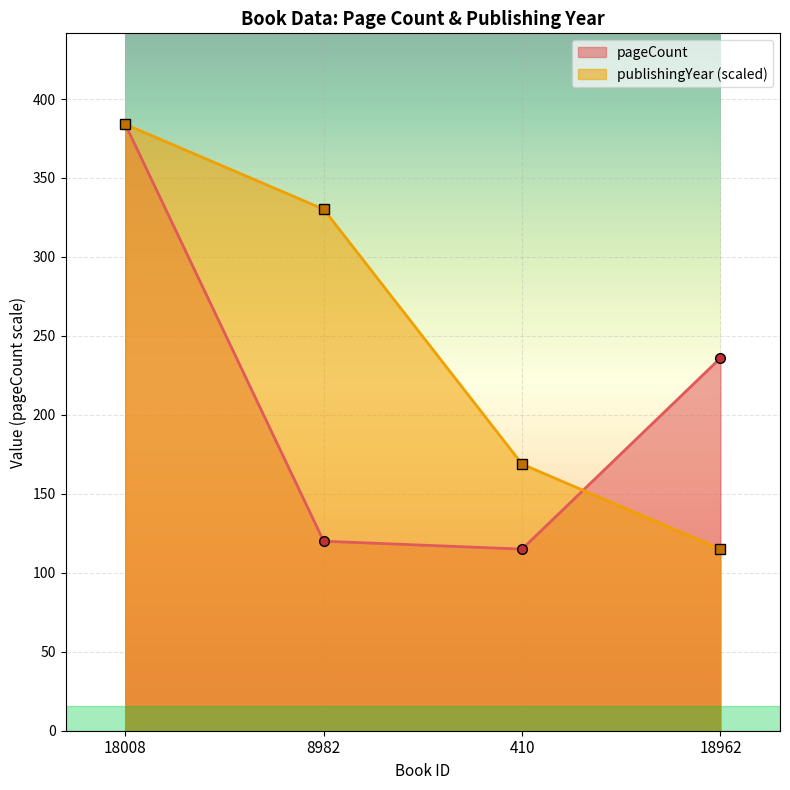

Rank the categories by publishingYear value from lowest to highest.

18962, 410, 8982, 18008